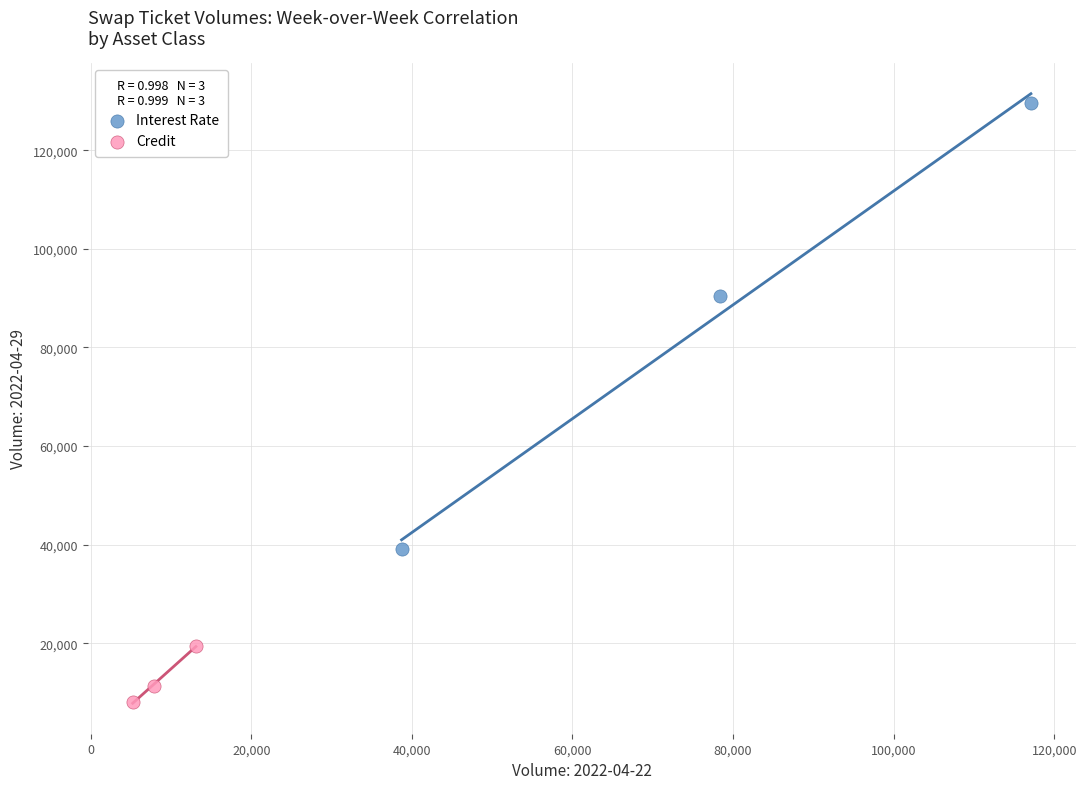

Which series has the largest Y range (max minus min)?

Interest Rate